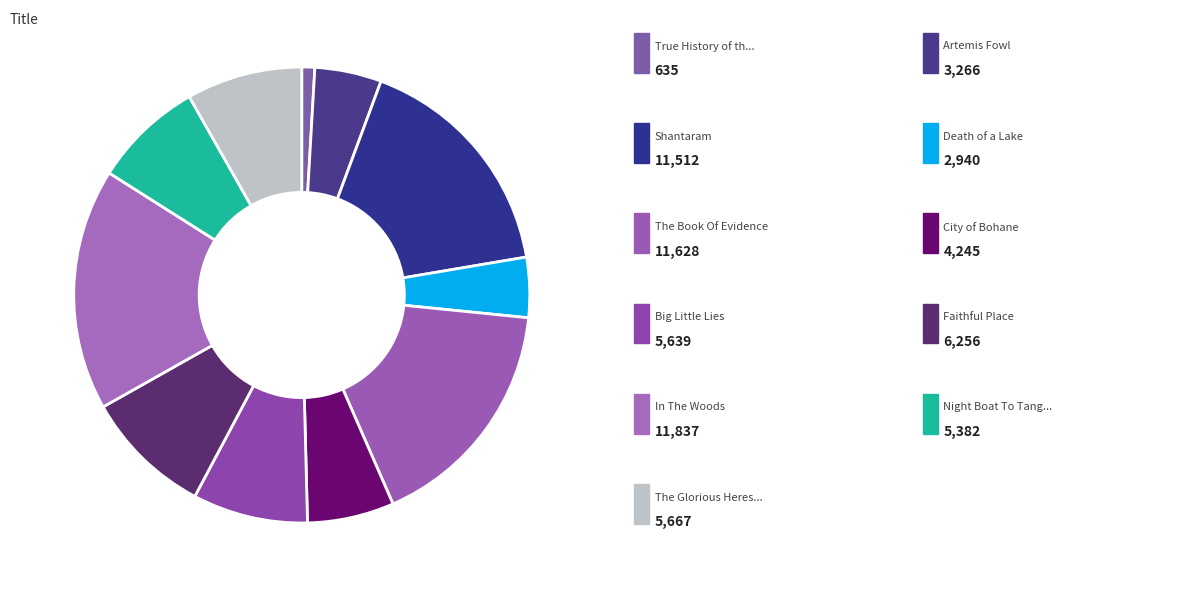

Which slice is the largest?

In The Woods